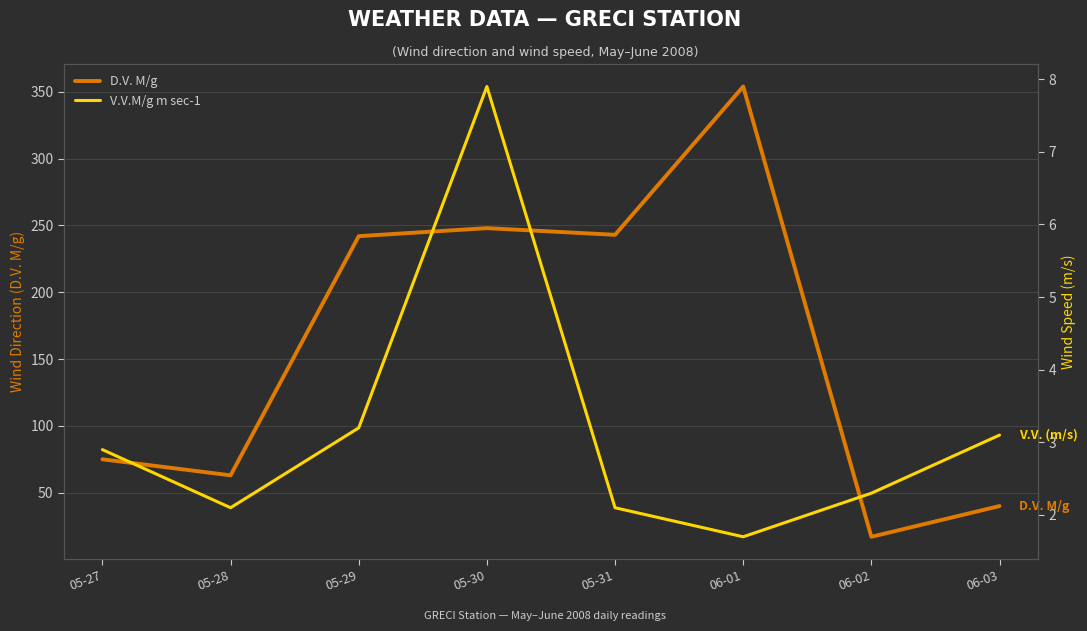

The value of V.V.M/g m sec-1 at 05-27 is 2.9. True or false?

True